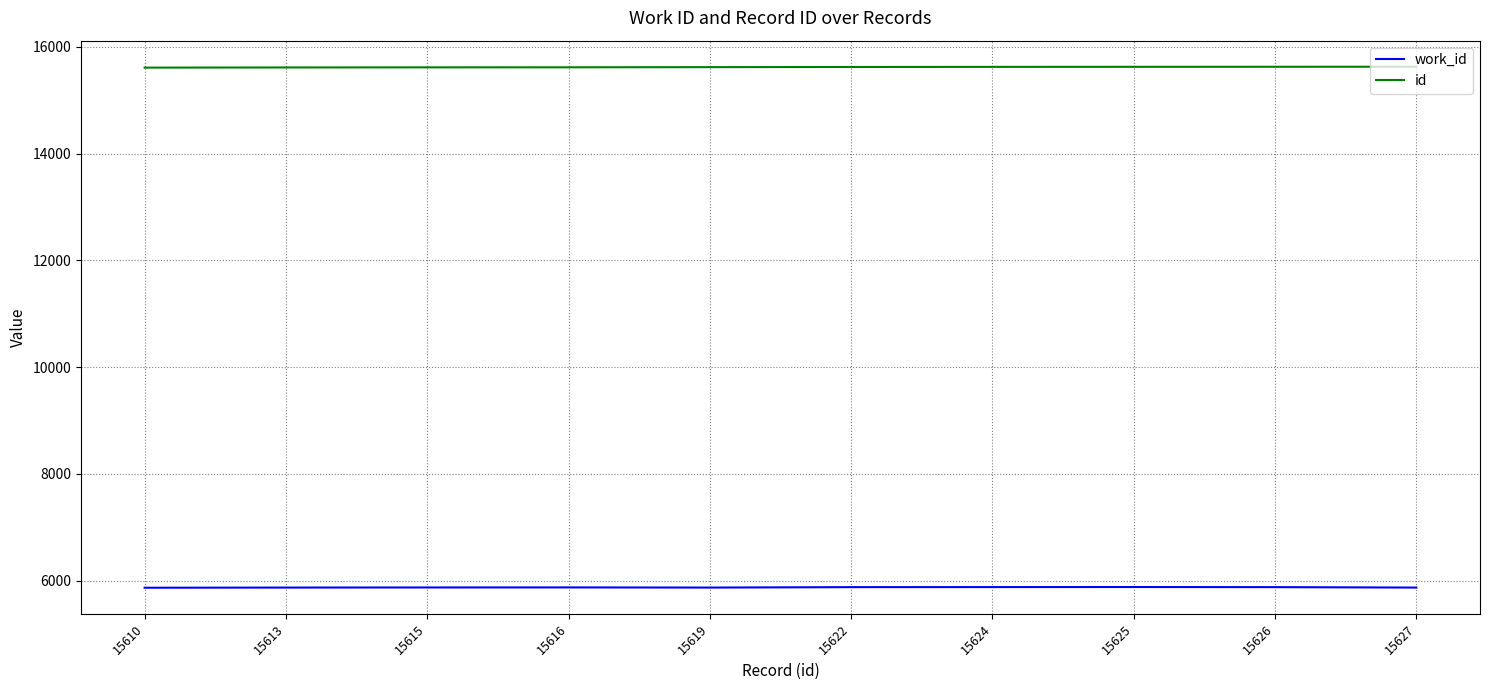

True or false: work_id and id intersect in this chart.

False